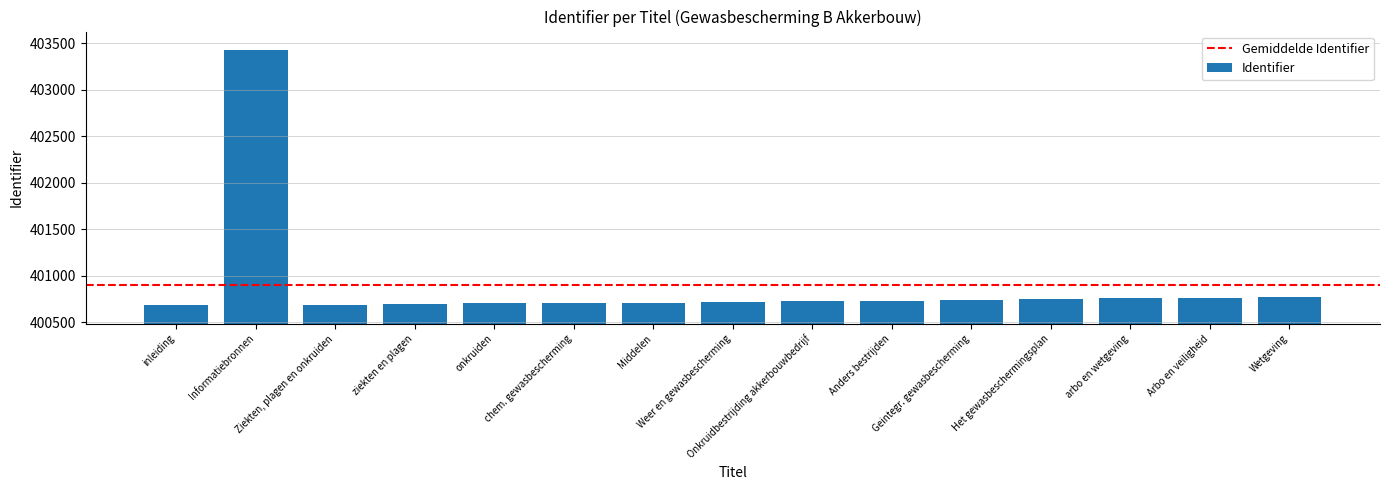

How many bars are there in total?

15